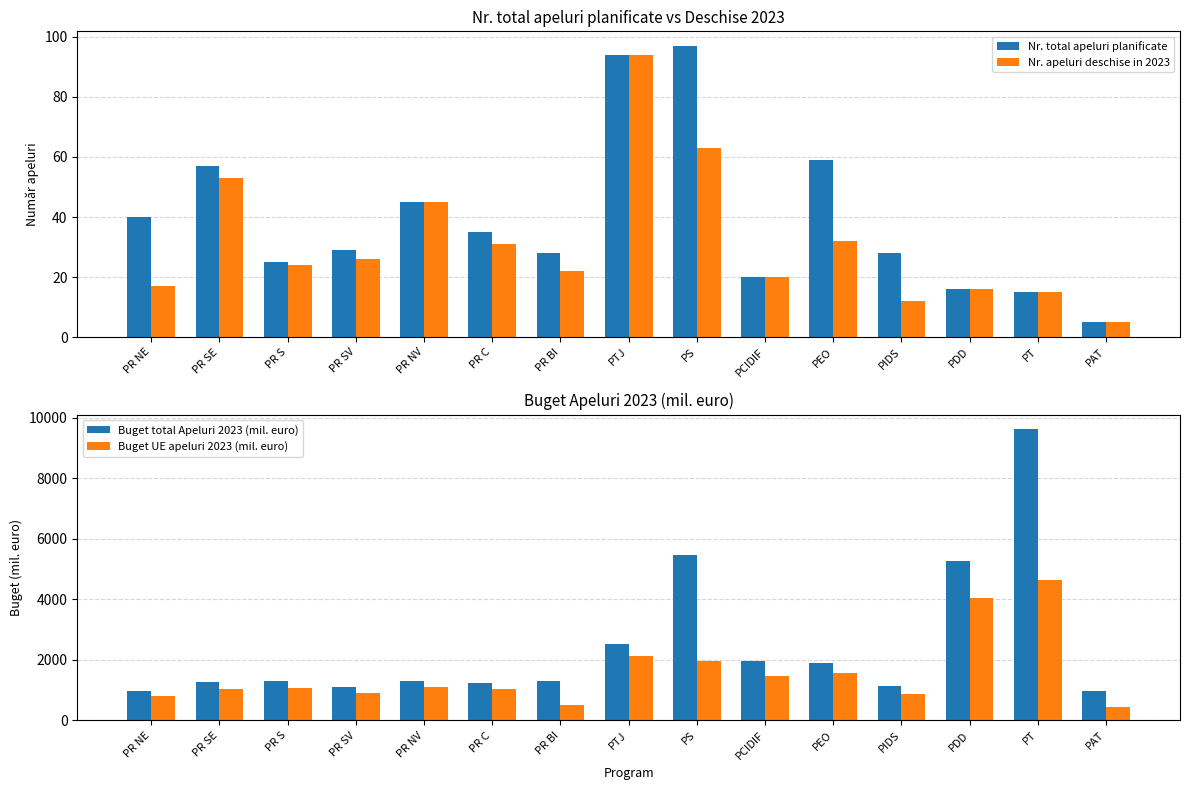

Which label corresponds to the largest value in the chart?

PT